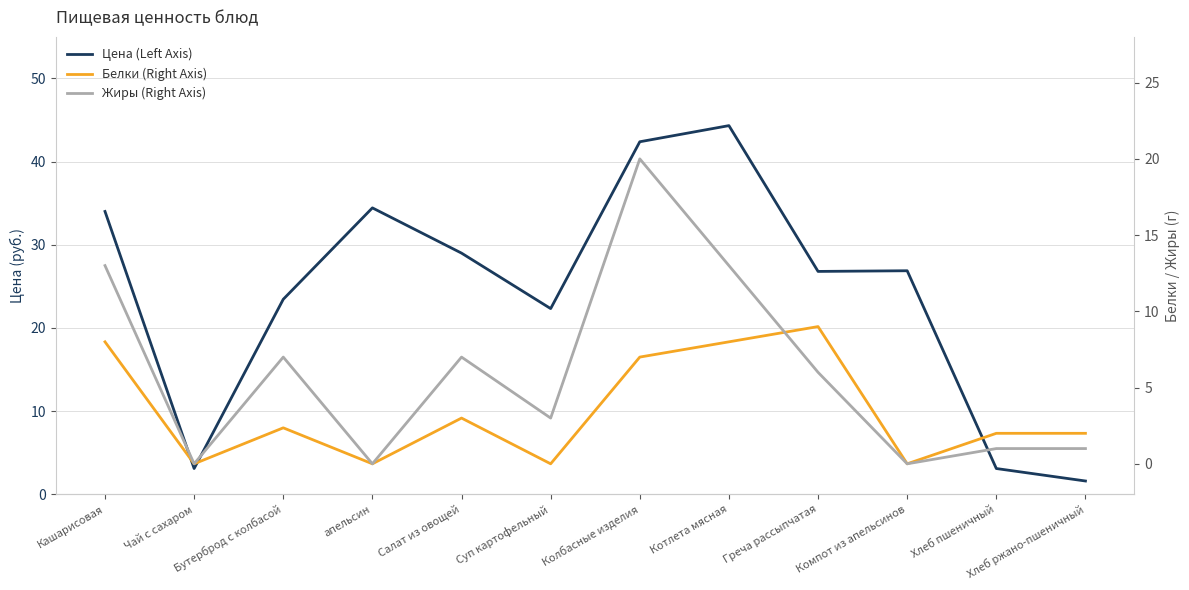

Where do Жиры (Right Axis) and Белки (Right Axis) first cross each other?

Котлета мясная and Греча рассыпчатая